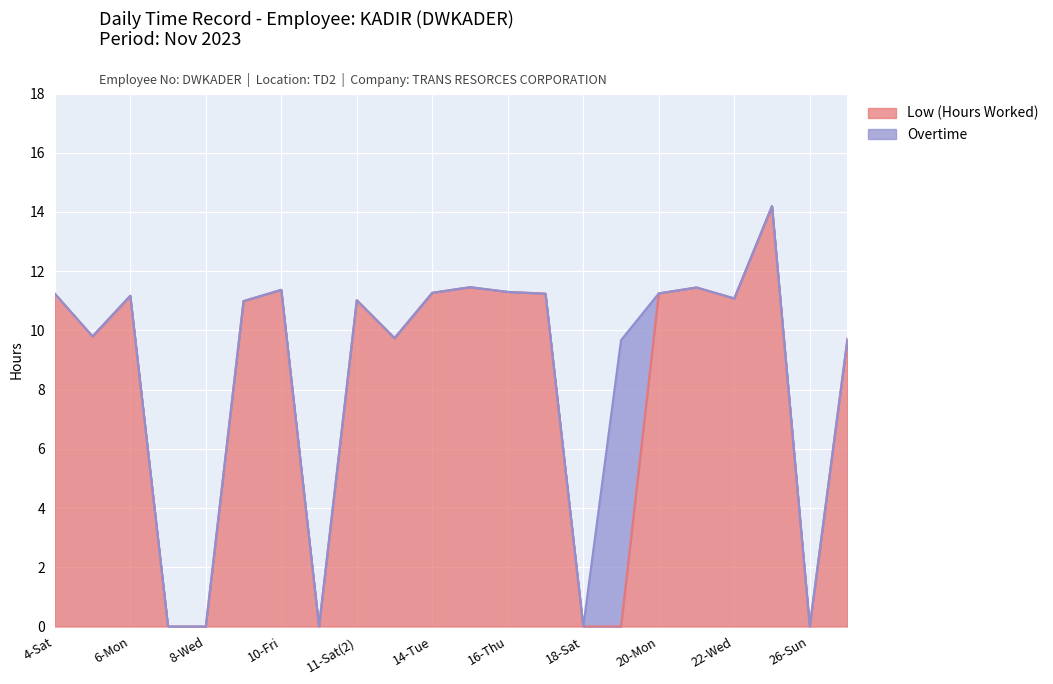

List the labels in order of value, largest first.

23-Thu, 15-Wed, 21-Tue, 10-Fri, 16-Thu, 14-Tue, 20-Mon, 4-Sat, 17-Fri, 6-Mon, 22-Wed, 11-Sat(2), 9-Thu, 5-Sun, 12-Sun, 26-Sun(2), 7-Tue, 8-Wed, 11-Sat, 18-Sat, 19-Sun, 26-Sun